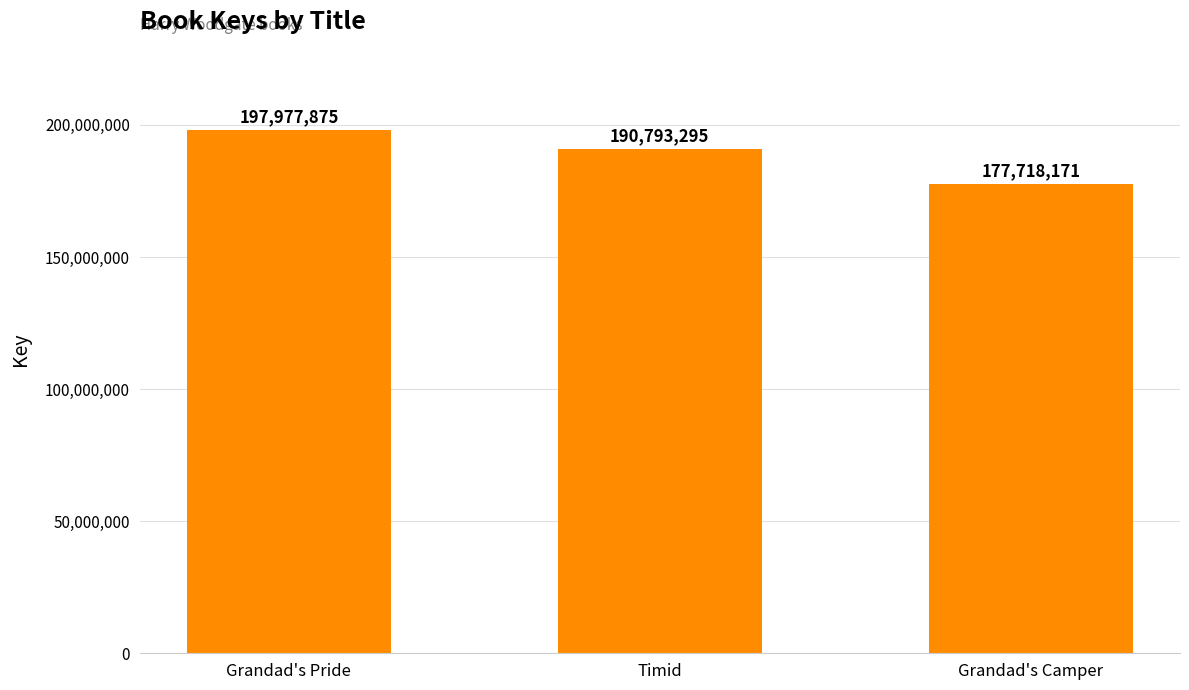

True or false: the data shows 290611118 at Timid.

False